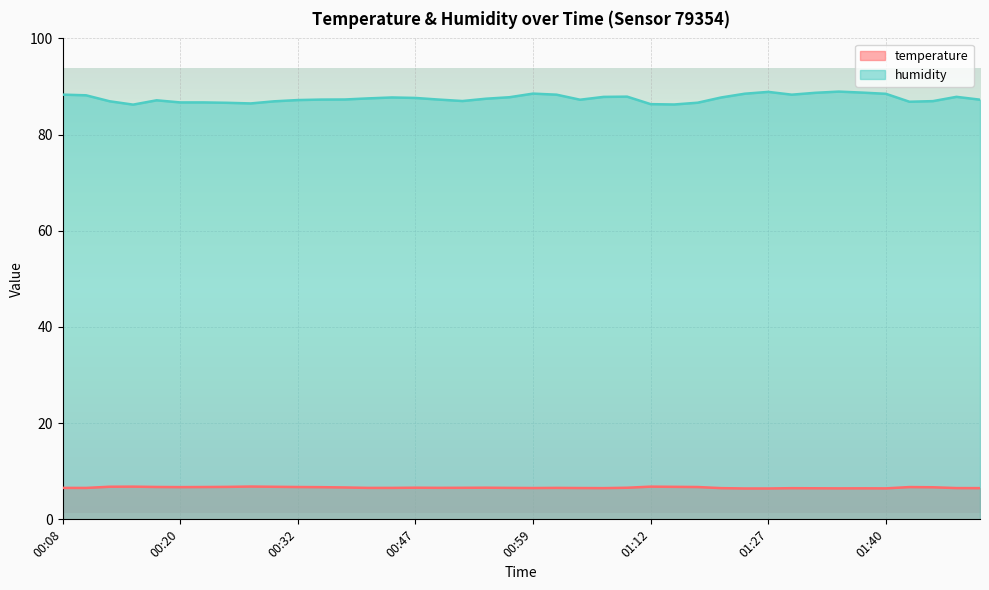

What are all the series names shown in the legend?

temperature, humidity